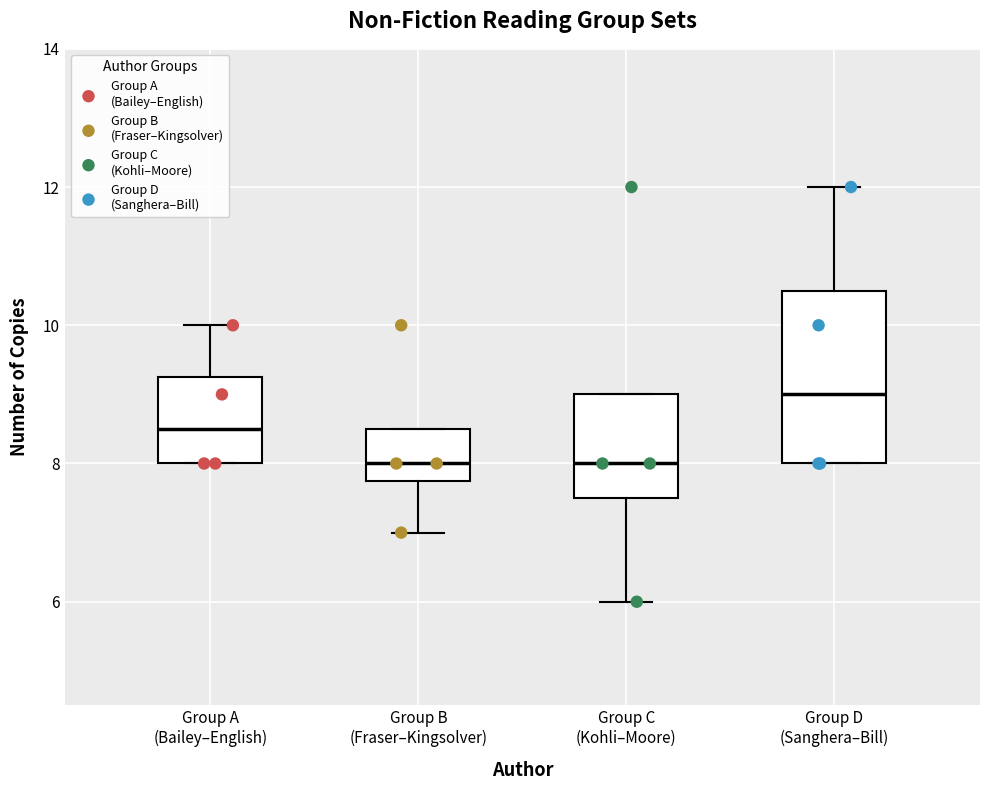

Reading left to right, read every box against the y-axis: the position of its median line, the range the box covers, and the ends of its whiskers. The values are not printed on the chart, so give them approximately, as read against the axis.

Group A (Bailey–English): median 8.6, box 8.0 to 9.2, whiskers 8.0 to 10.0
Group B (Fraser–Kingsolver): median 8.0, box 7.8 to 8.6, whiskers 7.0 to 8.6
Group C (Kohli–Moore): median 8.0, box 7.6 to 9.0, whiskers 6.0 to 9.0
Group D (Sanghera–Bill): median 9.0, box 8.0 to 10.6, whiskers 8.0 to 12.0